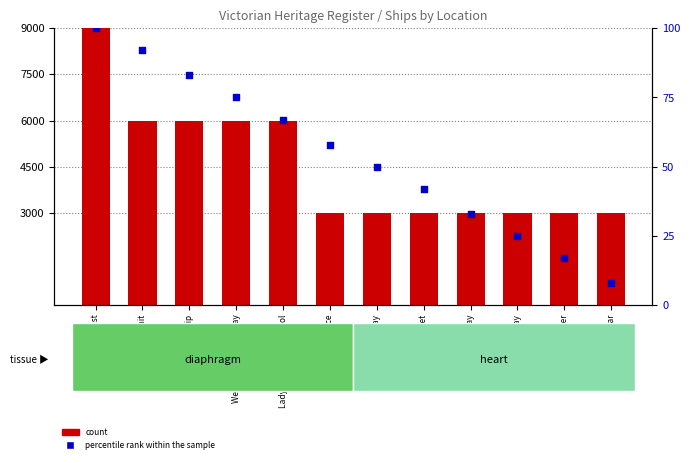

What is the total value across all series at Bass Strait?

6092